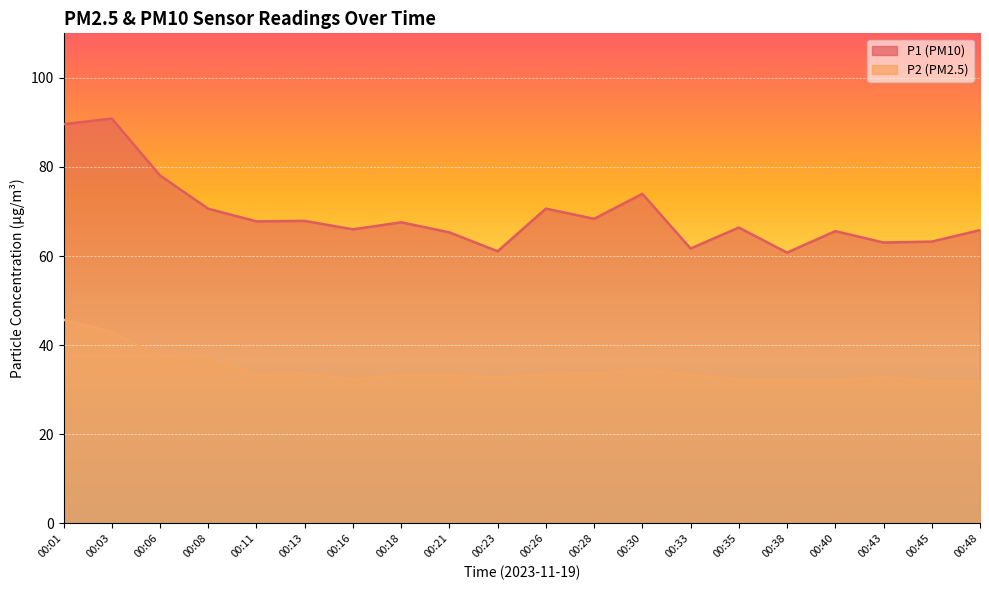

Which category has the lowest value in the P1 series?

00:38